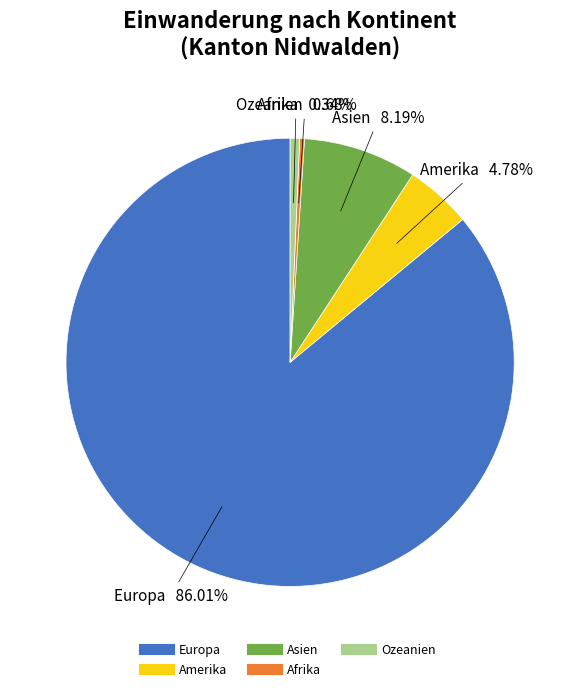

Which has a higher value, Asien or Amerika?

Asien